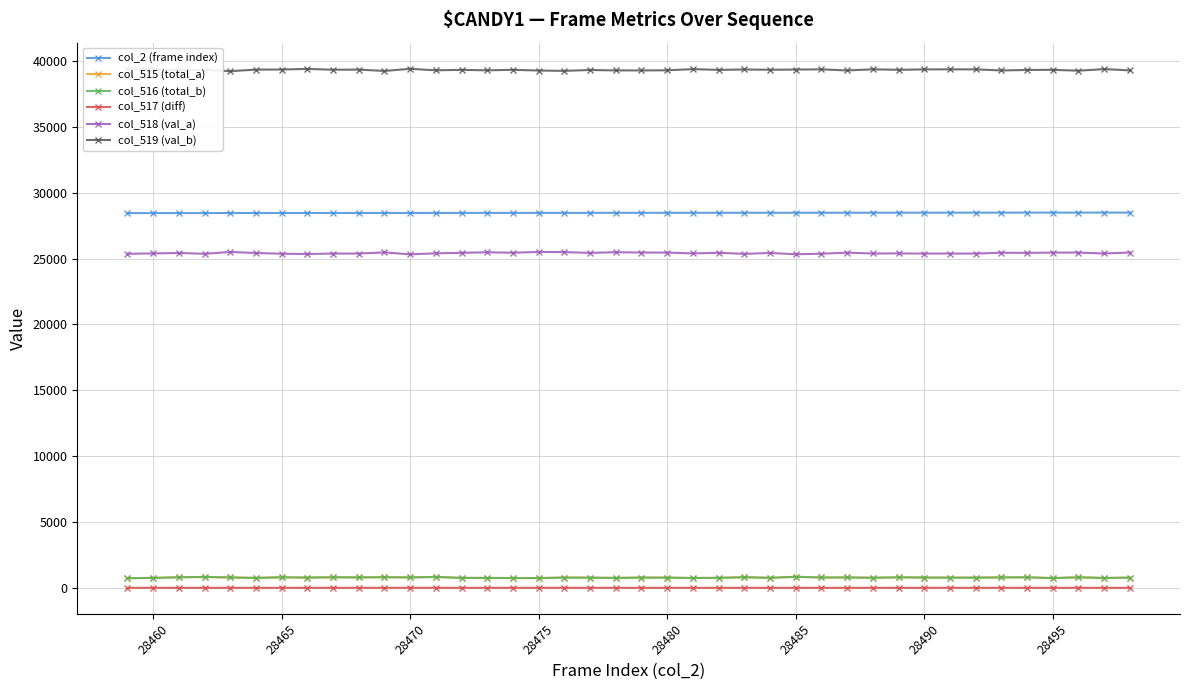

True or false: col_518 (val_a) and col_517 (diff) intersect in this chart.

False